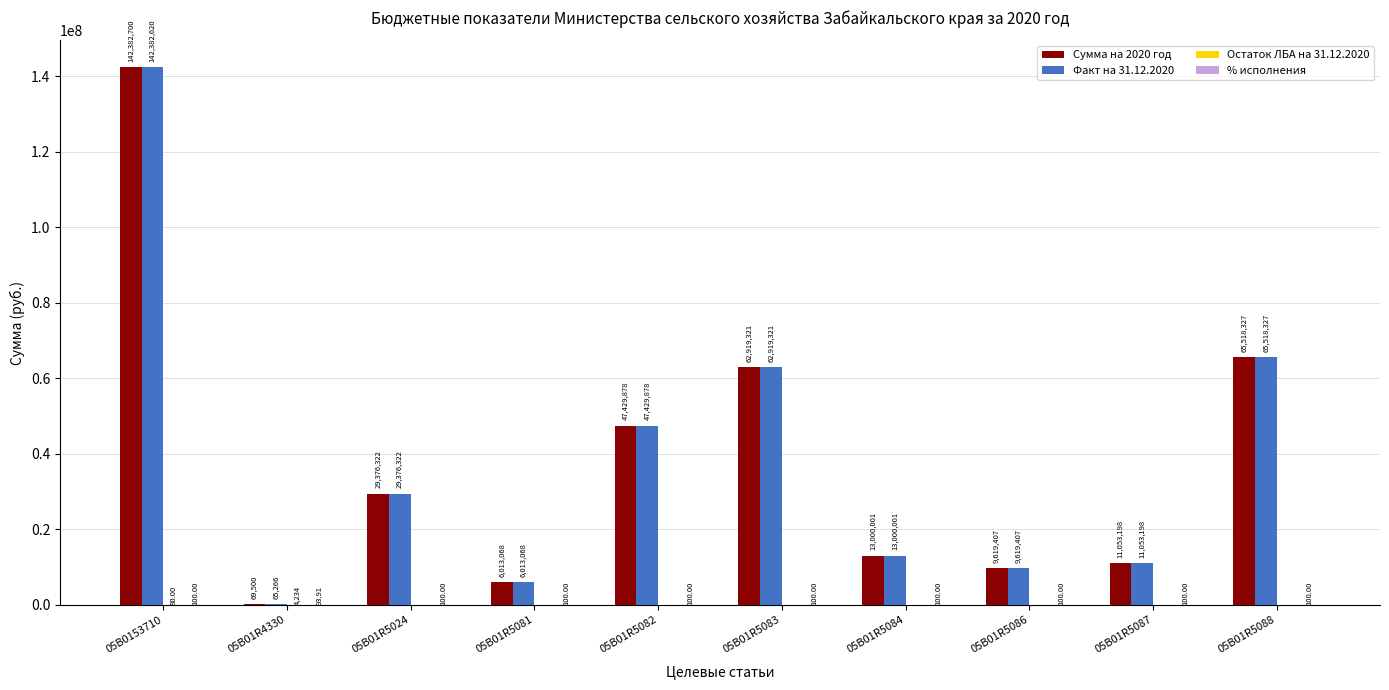

Between 05В0153710 and 05В01R5088, which series saw the biggest shift?

Сумма на 2020 год